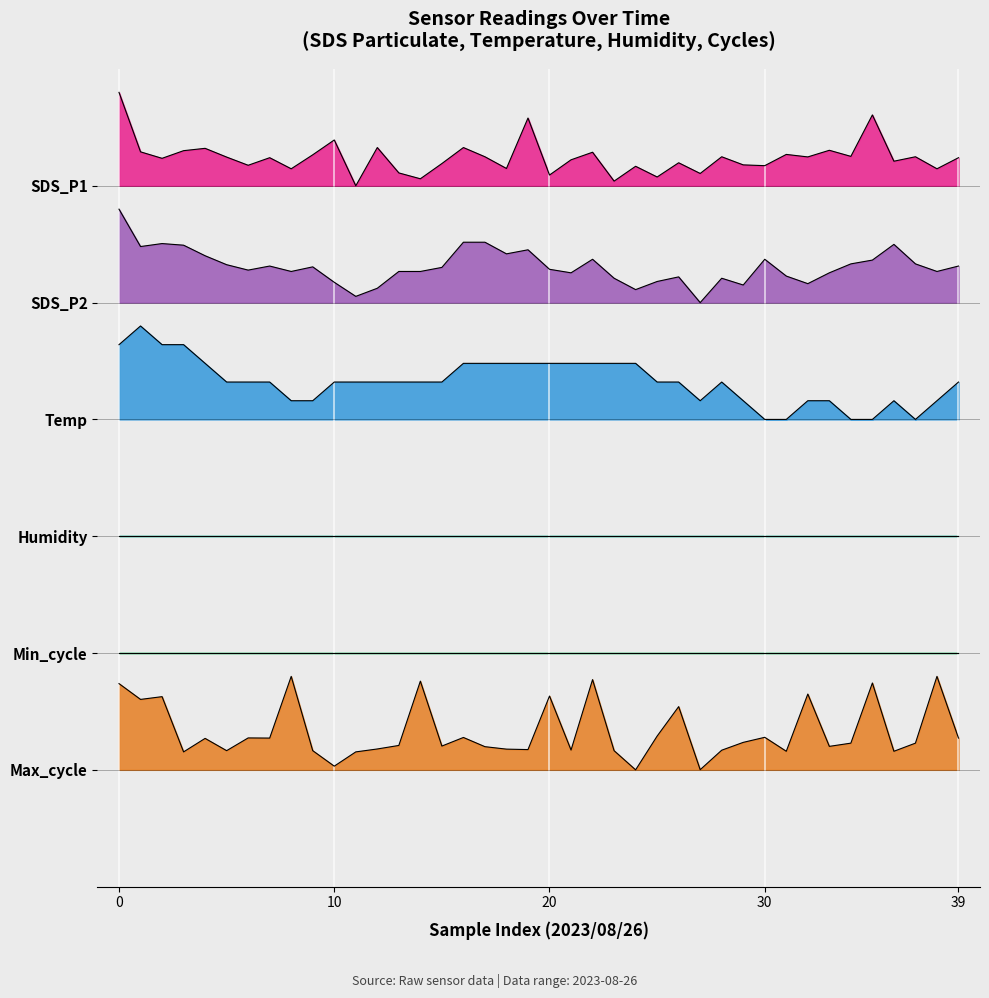

The value of Temp at 25 is 2.4. True or false?

False